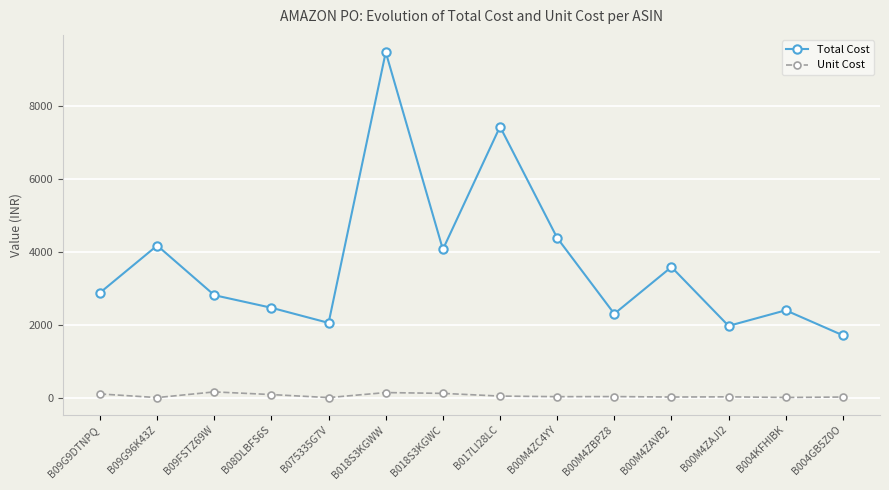

True or false: Unit Cost and Total Cost cross at least once.

False